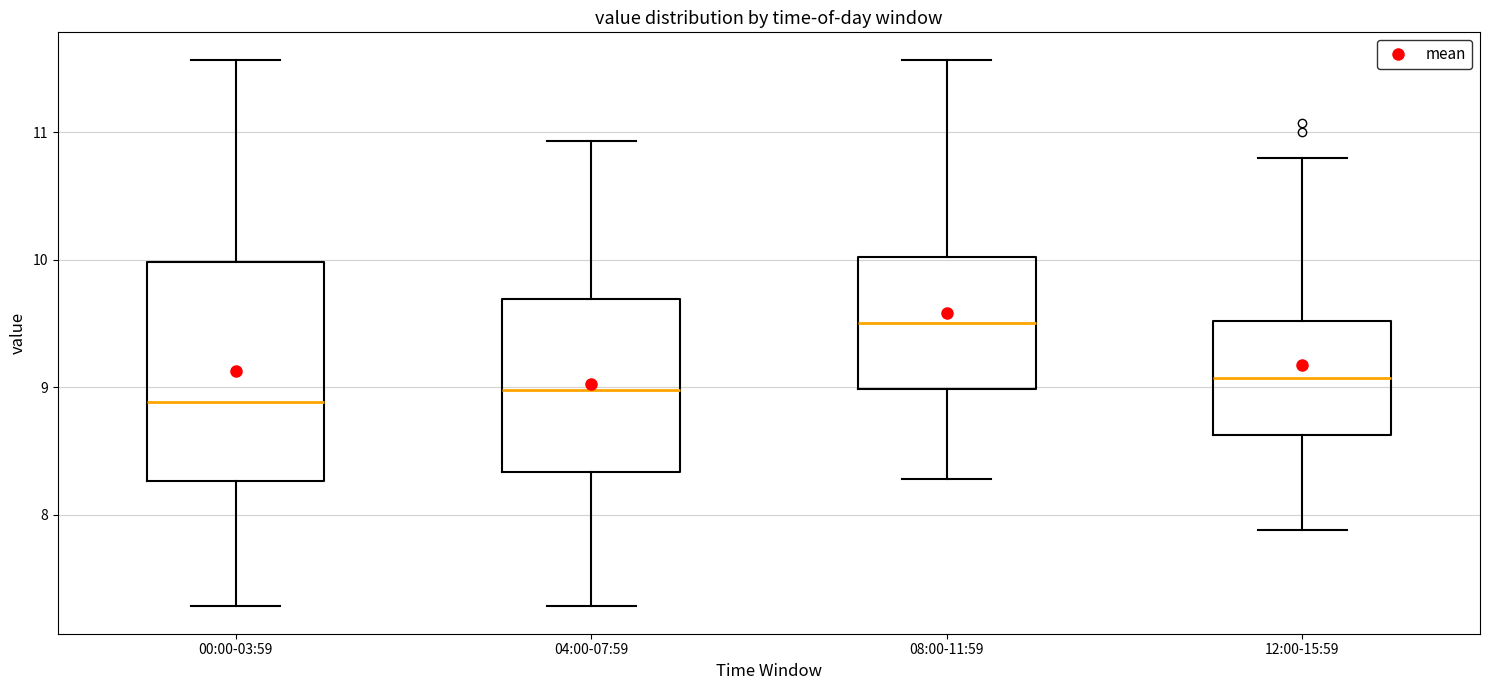

Where does the upper whisker of the box for 00:00-03:59 end on the y-axis? The values are not printed on the chart, so give them approximately, as read against the axis.

11.6